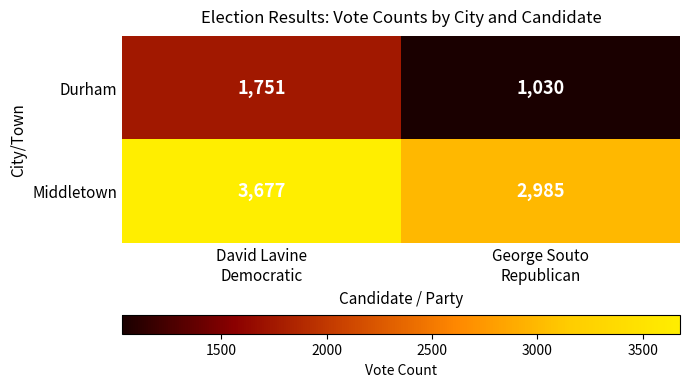

How many series are shown in this chart?

2